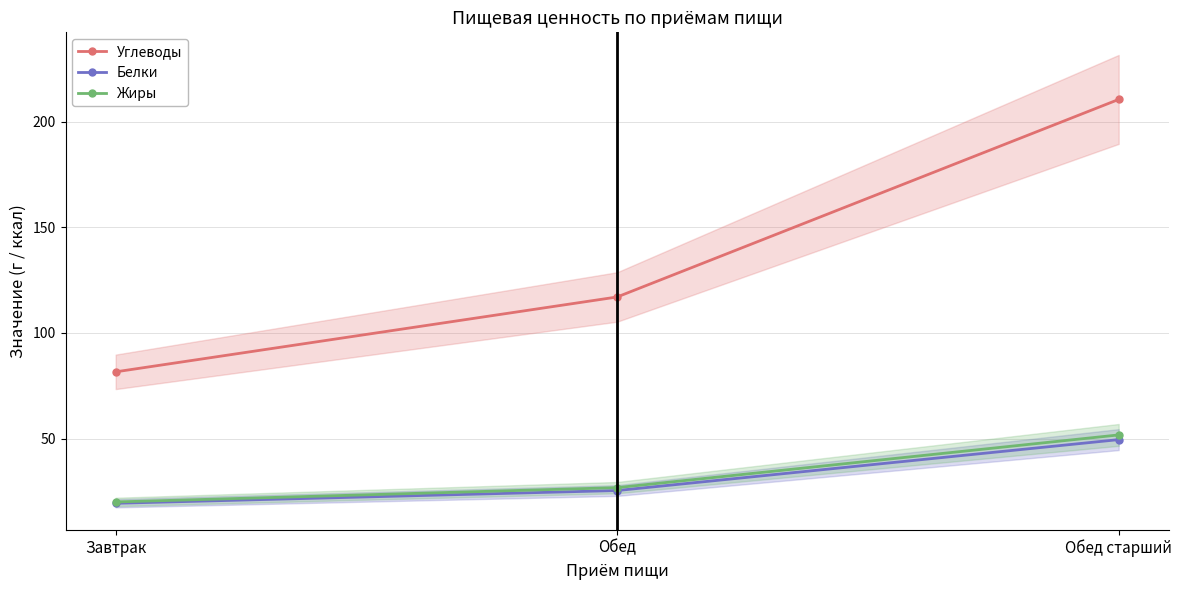

Between Завтрак and Обед старший, which series saw the biggest shift?

Углеводы